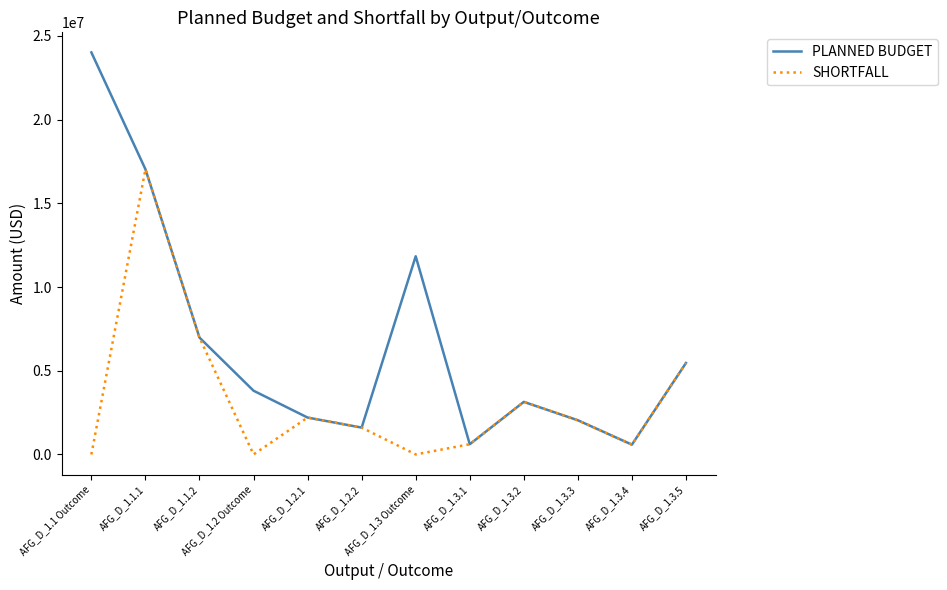

Which series has the largest total across all categories?

PLANNED BUDGET